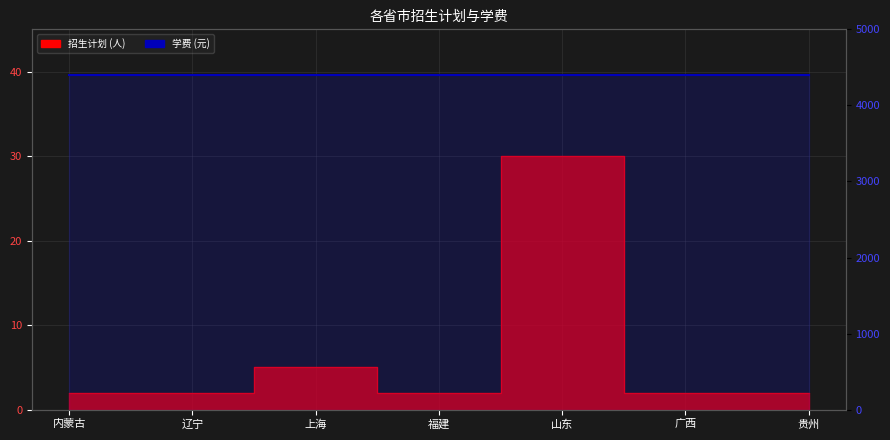

The chart shows a value of 2 at 福建. True or false?

True